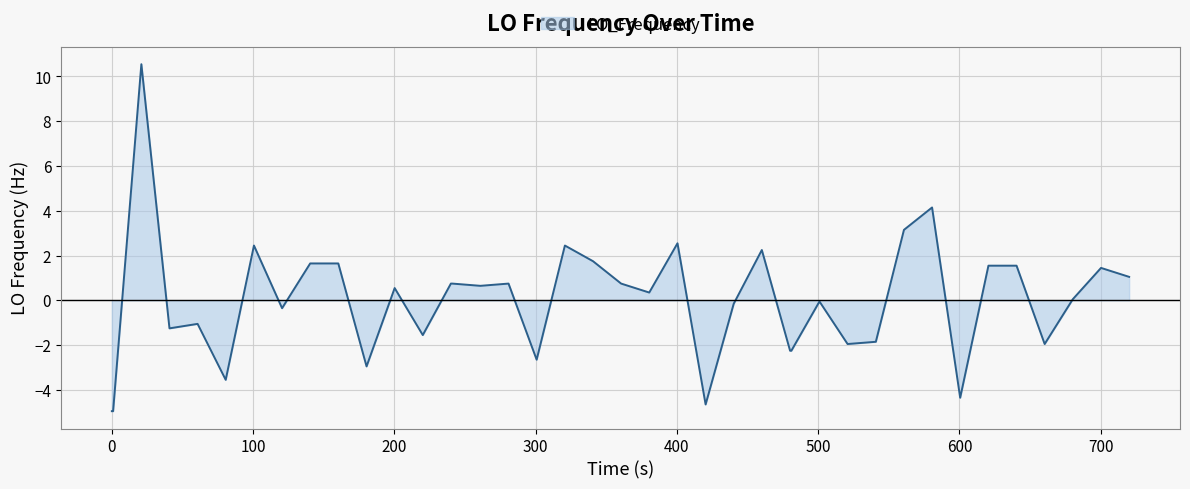

What is the difference between the maximum and minimum values?

15.5